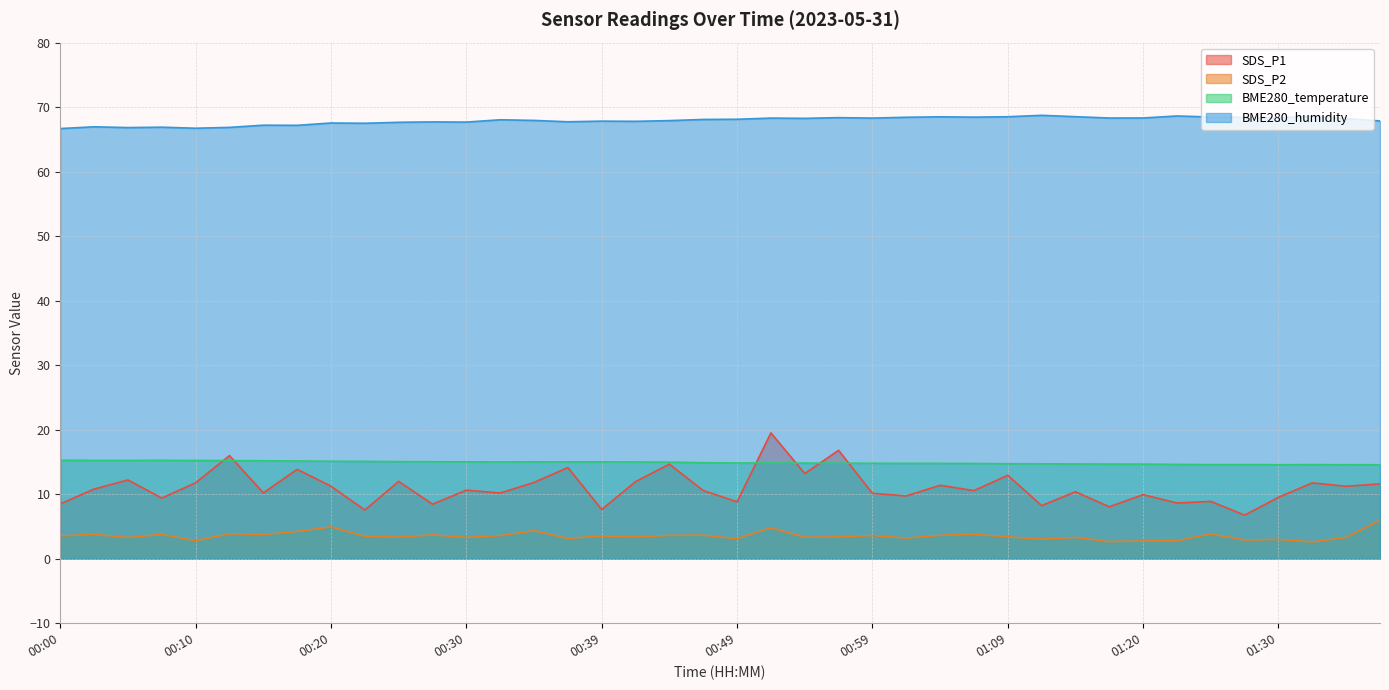

At which label does BME280_humidity reach its peak?

01:12